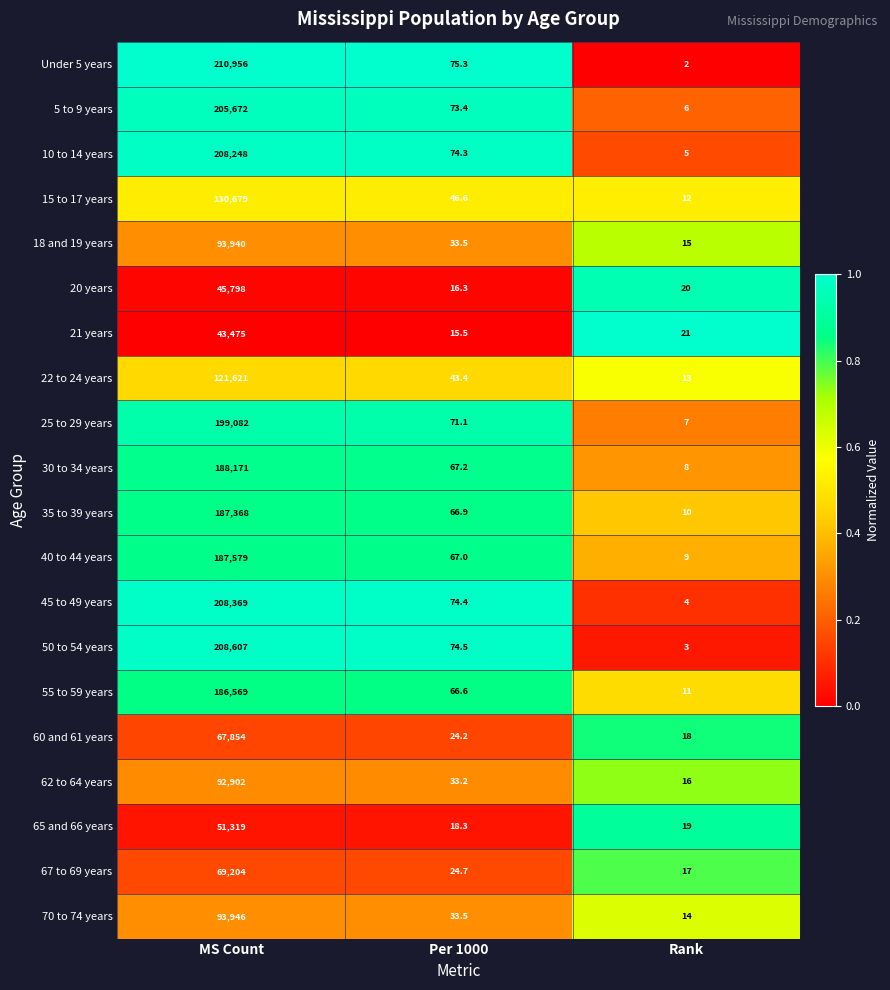

Which series changed the most between MS Count and Rank?

Under 5 years